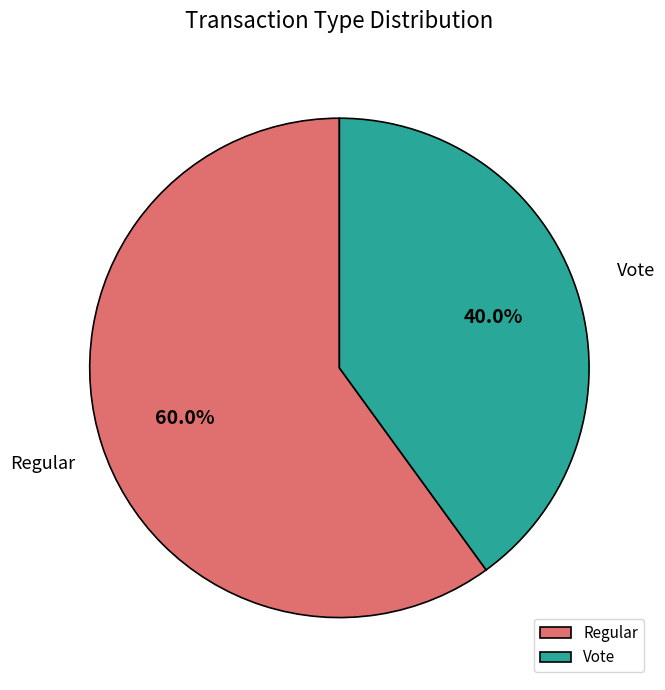

Which category has the smallest portion of the pie?

Vote